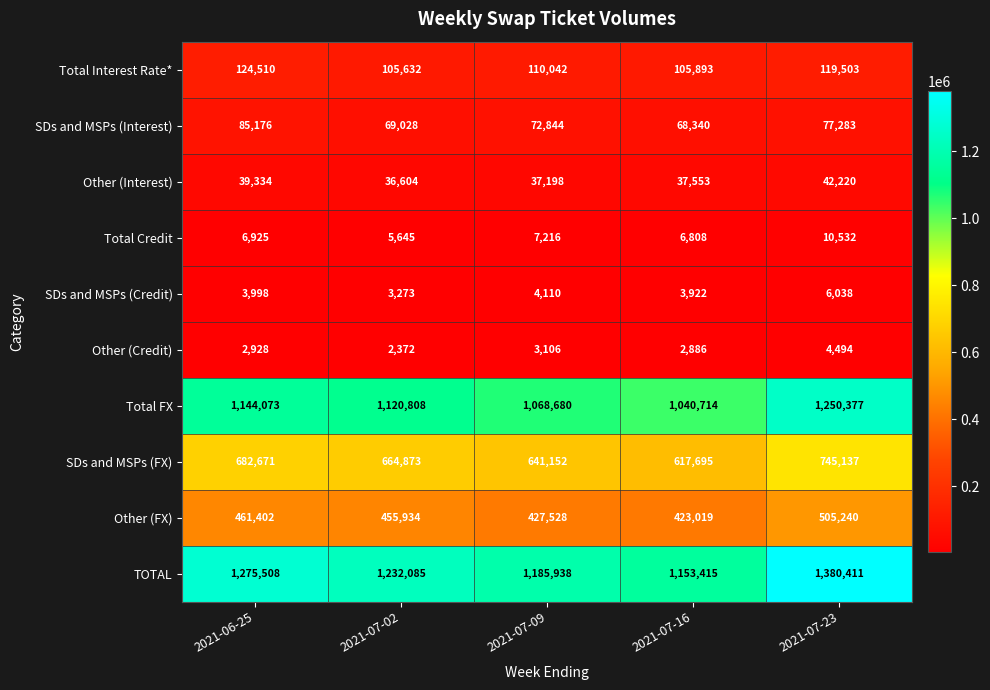

Is it true that Other (Credit) equals 1498 at 2021-07-23?

False